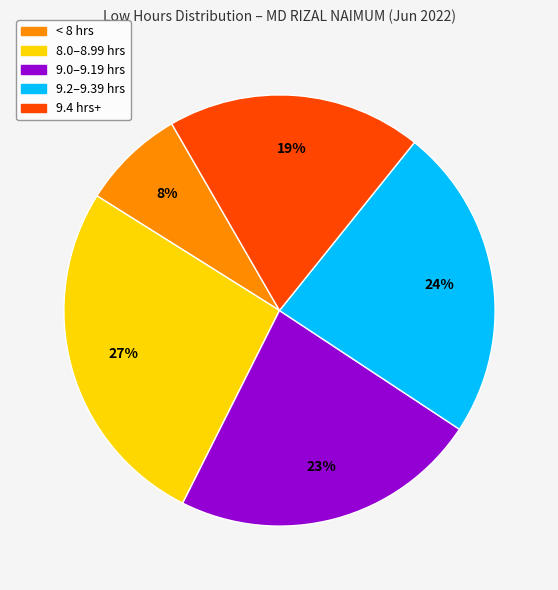

To the nearest percent, what is the average slice percentage?

20%